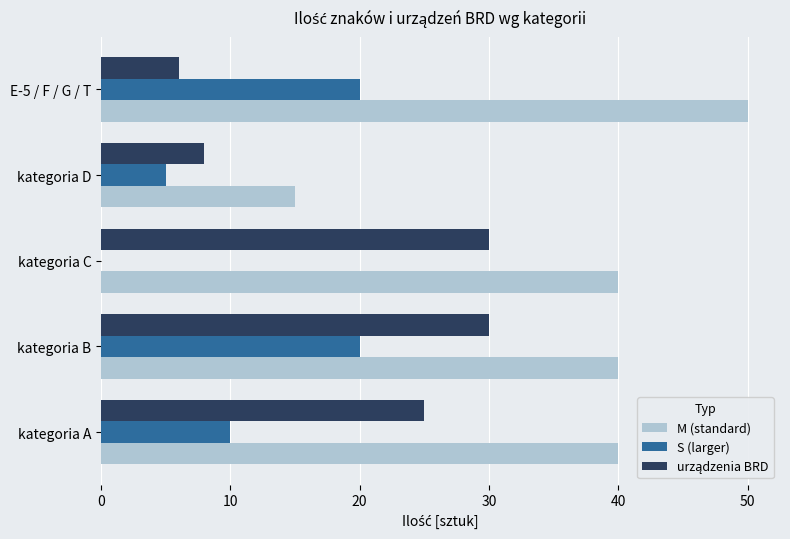

Read the S (larger) value at E-5 / F / G / T.

20